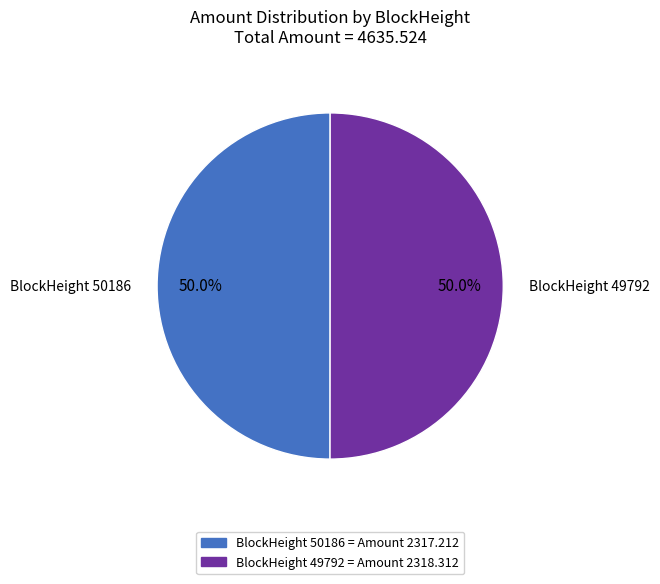

Approximately how many times larger is the value at BlockHeight 50186 compared to BlockHeight 49792?

1.0